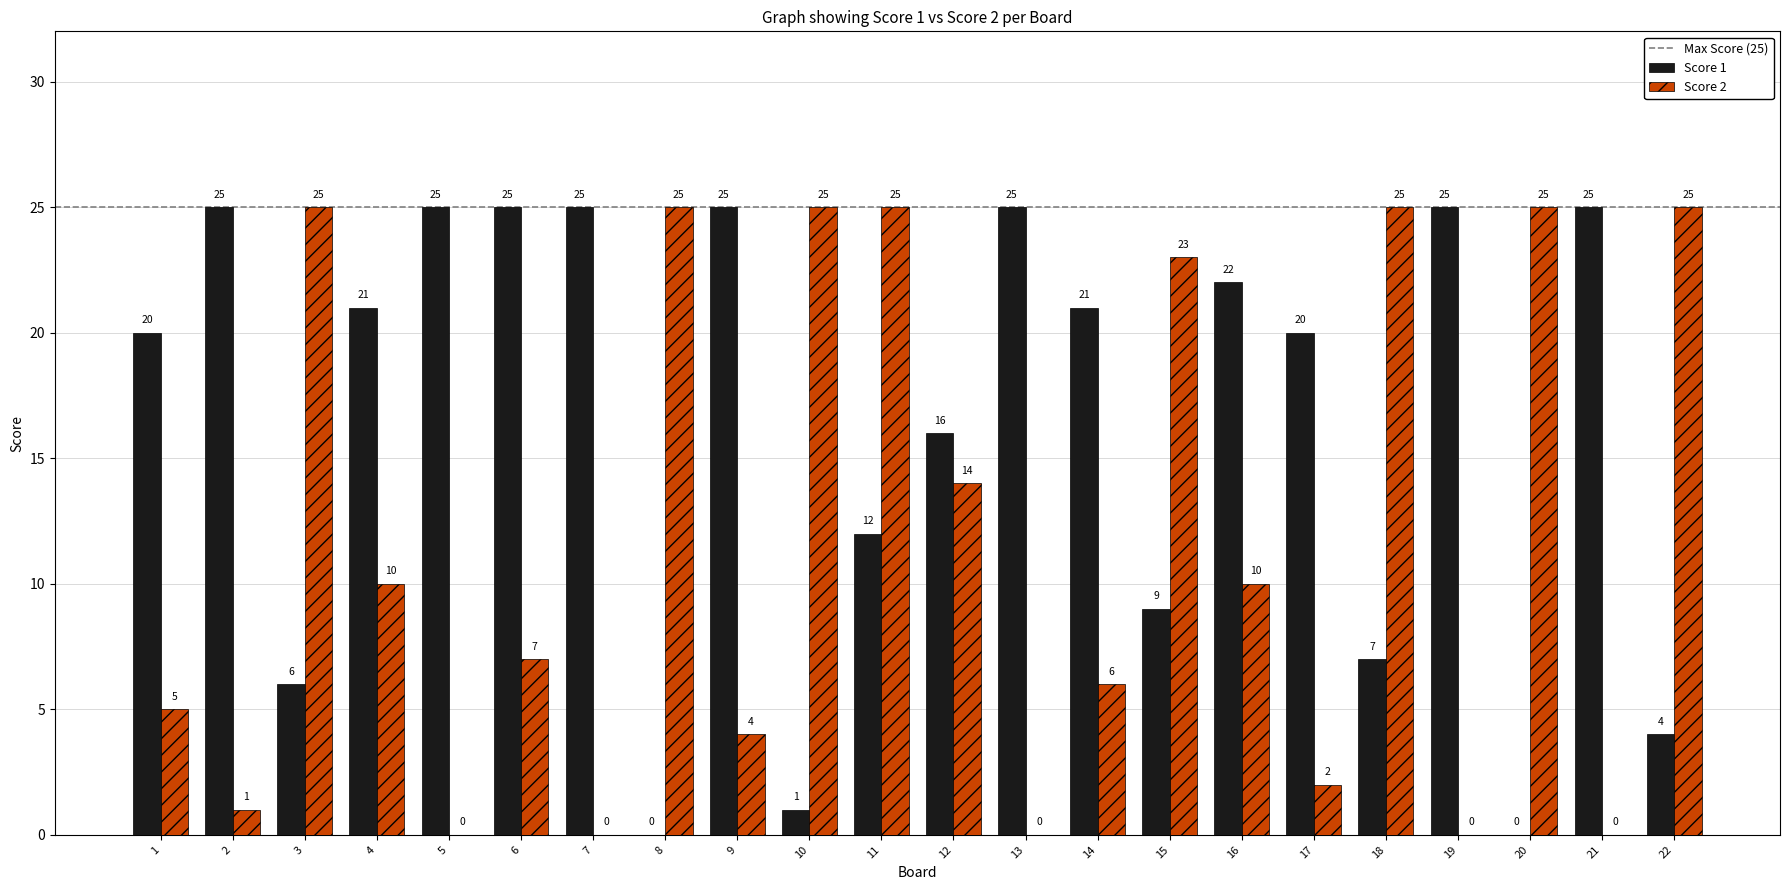

What is the maximum value shown in the chart?

25